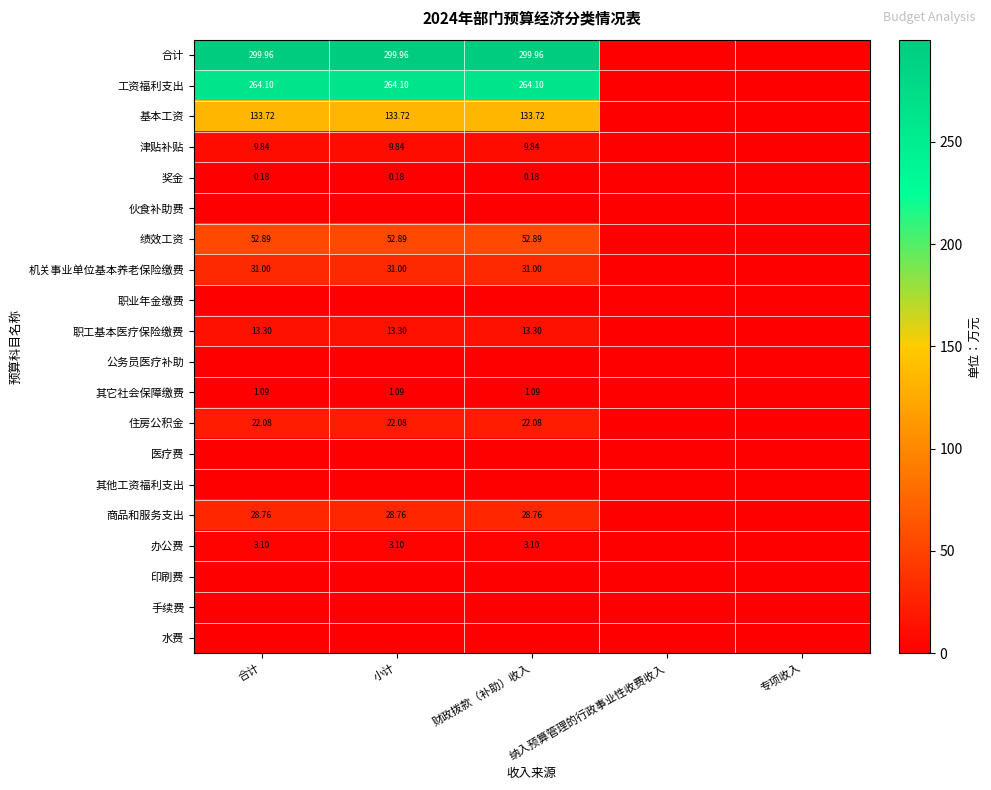

The 工资福利支出 series shows 344.7 at 小计. True or false?

False